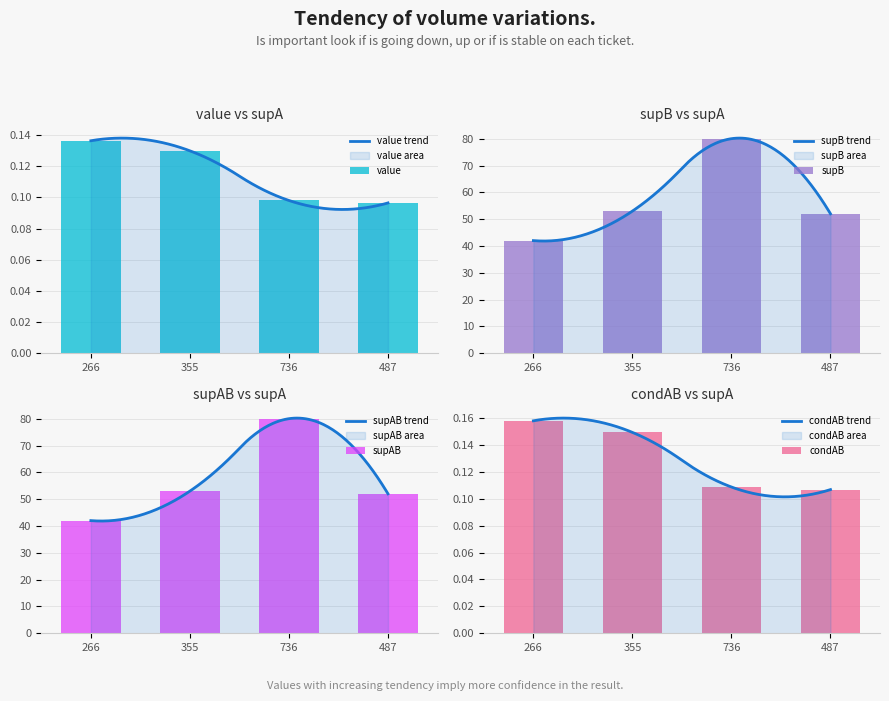

Which category has the lowest value across all series?

487